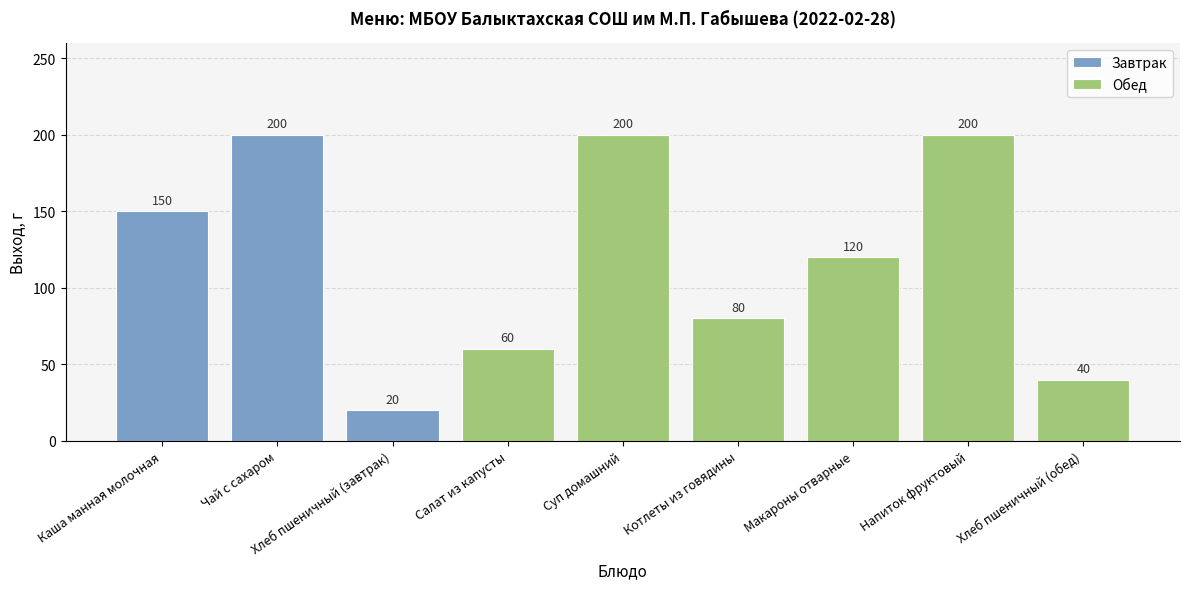

Reading right to left, list all the values displayed in this chart.

40	200	120	80	200	60	20	200	150